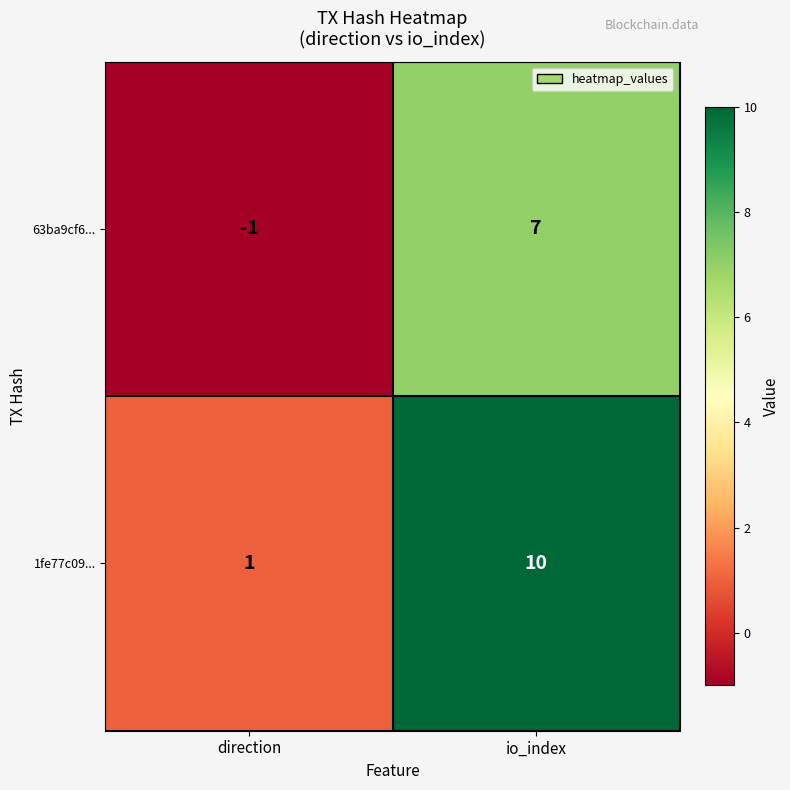

Reading left to right, list all the values displayed in this chart.

63ba9cf6...: -1	7
1fe77c09...: 1	10